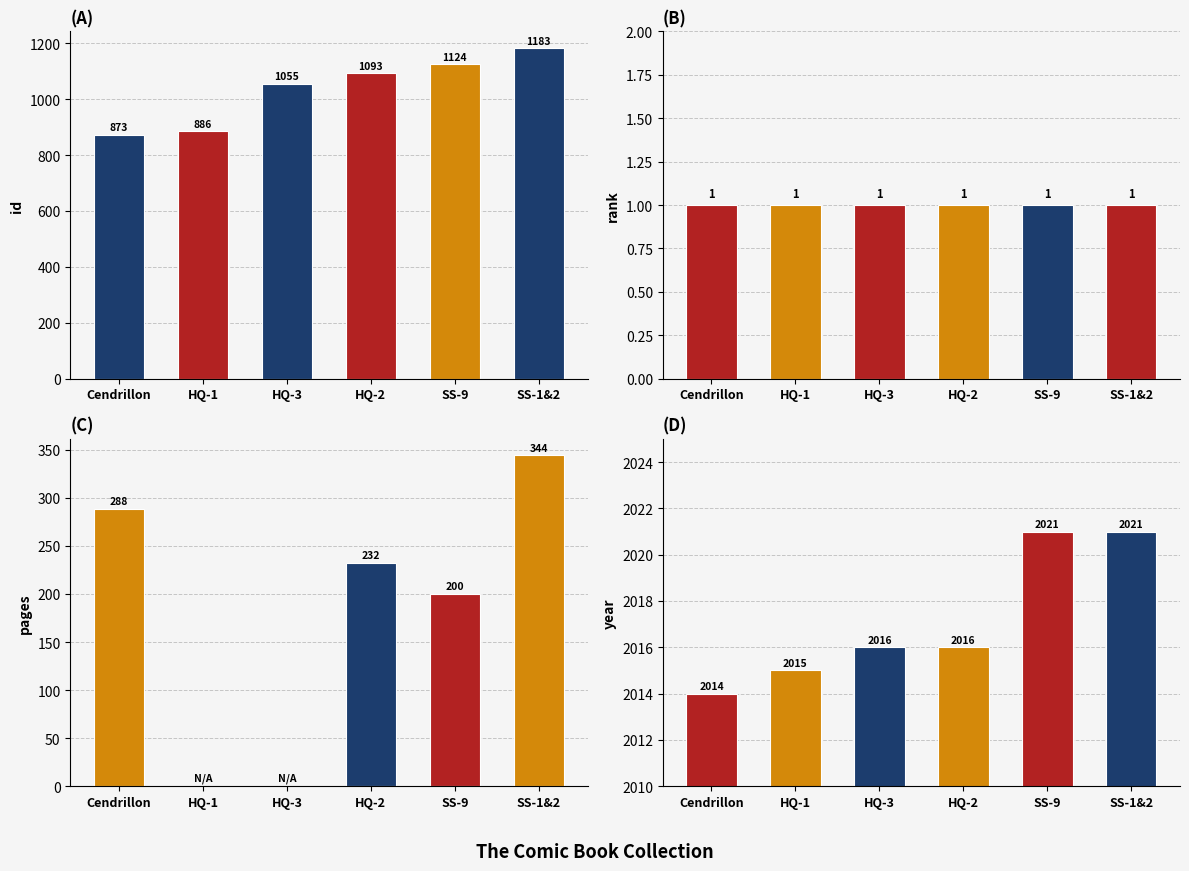

What are all the series names shown in the legend?

id, rank, pages, year